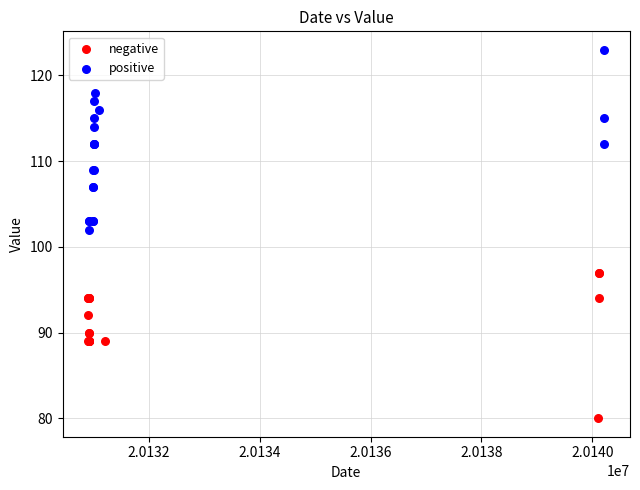

Which series reaches the maximum Y coordinate?

positive